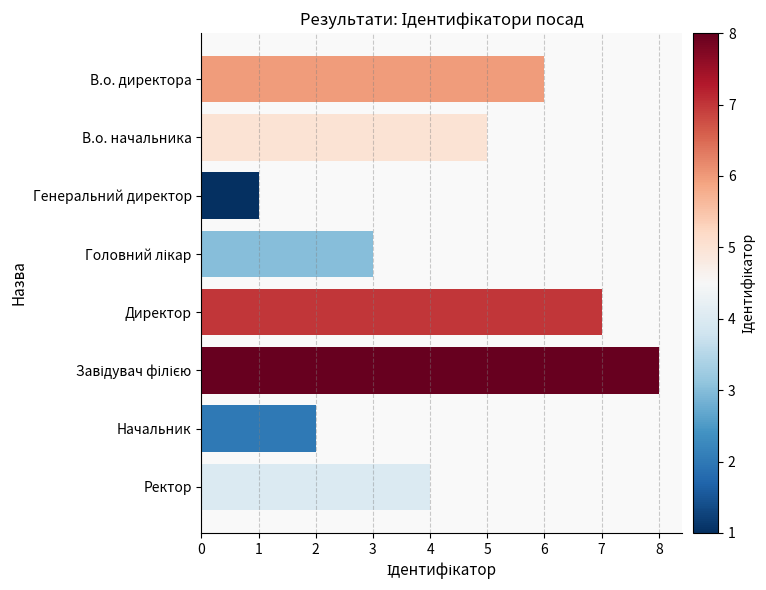

Reading bottom to top, what are all the values shown in this chart?

4	2	8	7	3	1	5	6